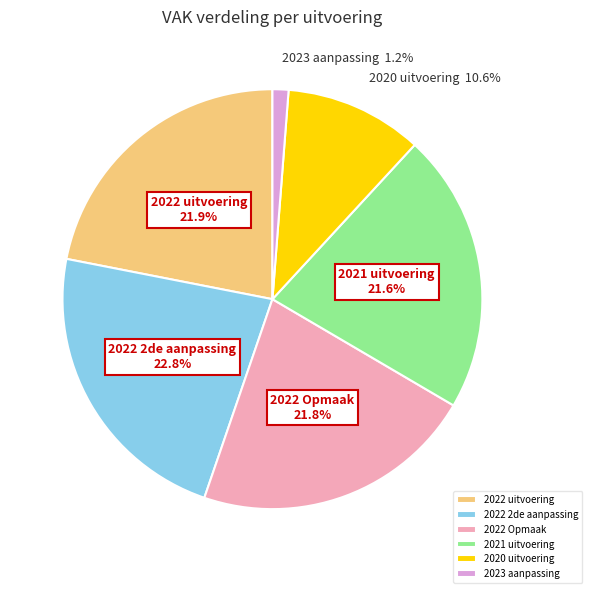

Does 2022 uitvoering represent more than half of the total?

No